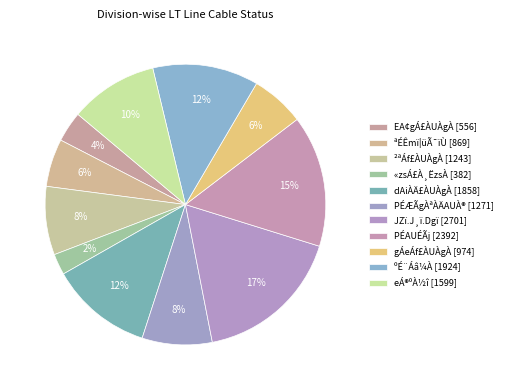

Is there any slice that represents more than half of the pie?

No